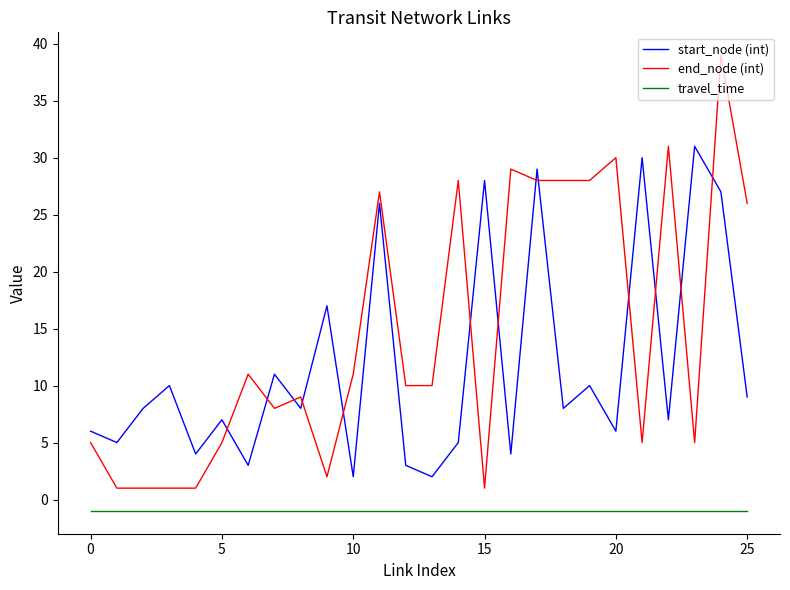

What is the difference between the maximum and minimum values in the end_node (int) series?

38